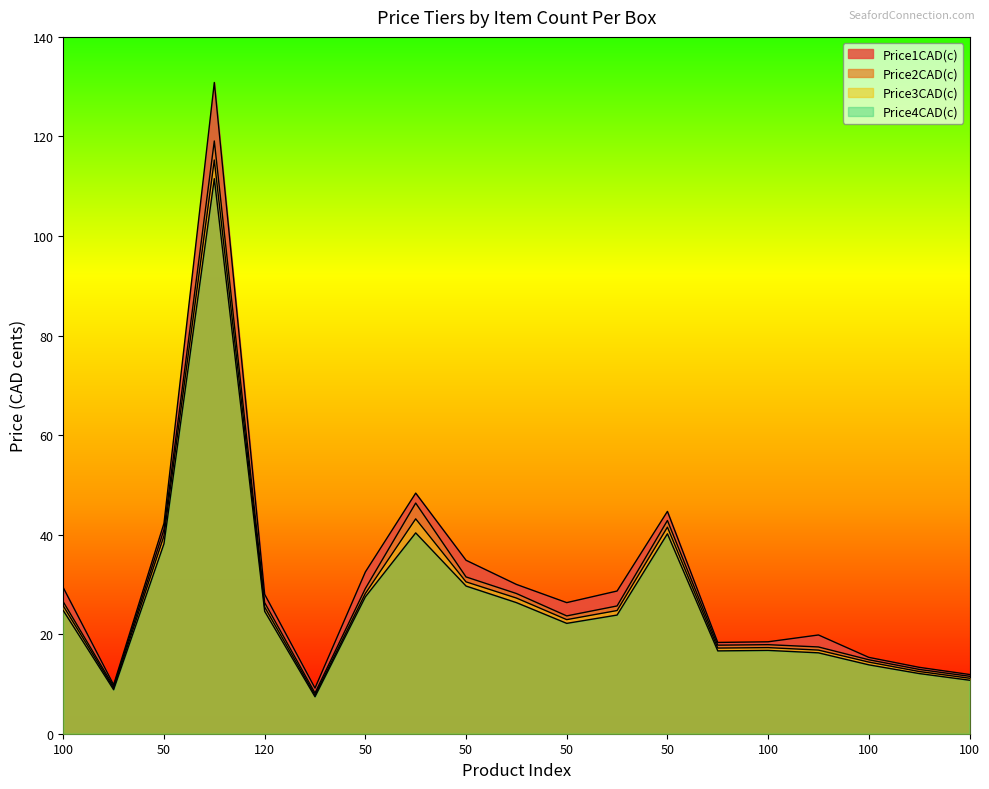

True or false: Price1CAD(c) and Price4CAD(c) intersect in this chart.

False